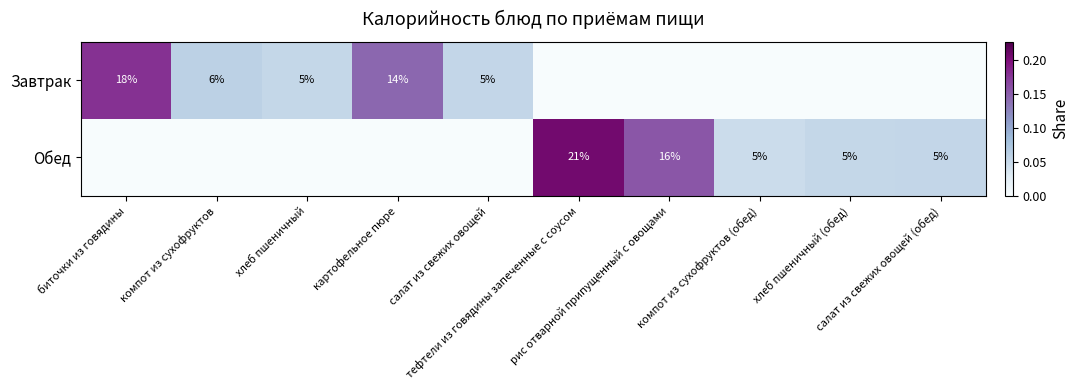

Which series has the largest total across all categories?

Обед